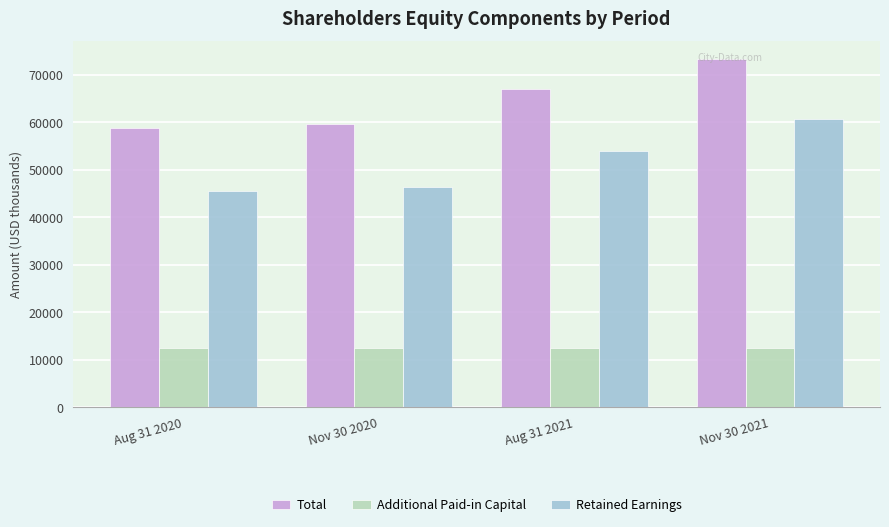

What is the label of the 1st bar from the right?

Nov 30 2021